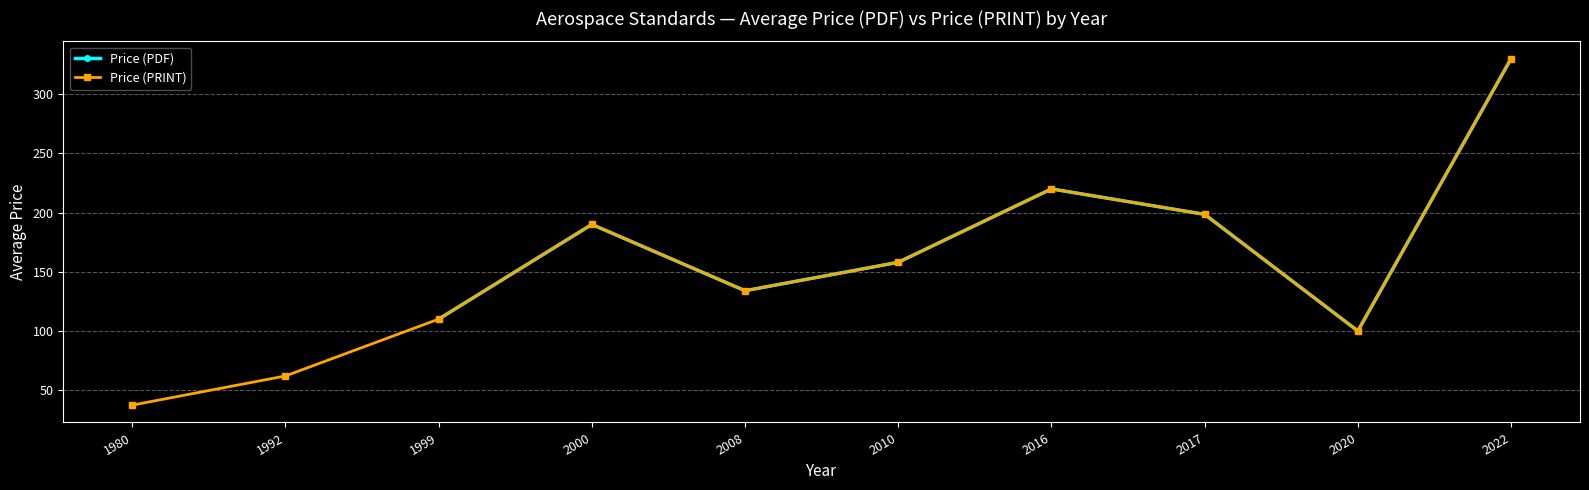

How many values in the Price (PRINT) series exceed 158?

4